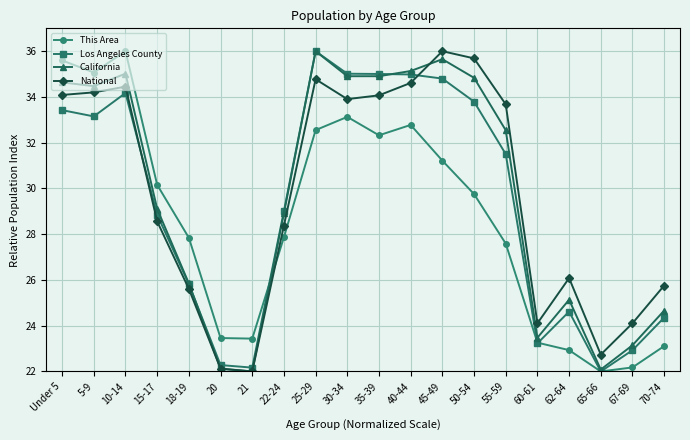

Count the number of data series in this chart.

4